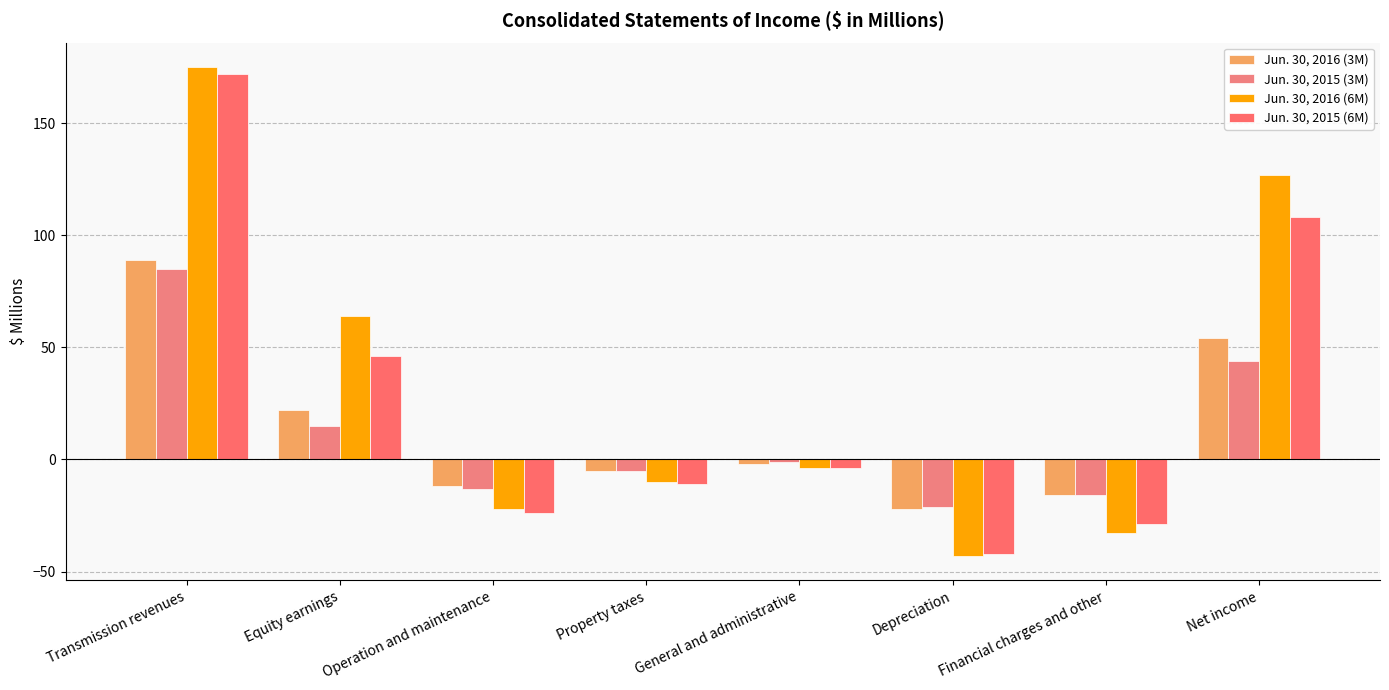

Which category has the highest value across all series?

Transmission revenues